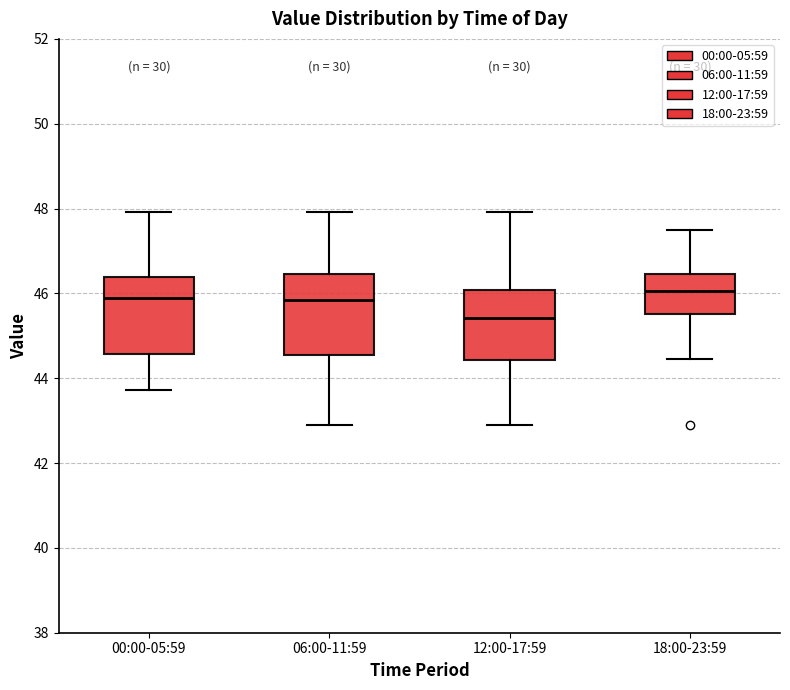

Reading left to right, transcribe this box plot: for each box, give where its median line is, the range the box spans, and where its two whiskers end, as read against the y-axis. The values are not printed on the chart, so give them approximately, as read against the axis.

00:00-05:59: median 45.8, box 44.6 to 46.4, whiskers 43.8 to 48.0
06:00-11:59: median 45.8, box 44.6 to 46.4, whiskers 43.0 to 48.0
12:00-17:59: median 45.4, box 44.4 to 46.0, whiskers 43.0 to 48.0
18:00-23:59: median 46.0, box 45.6 to 46.4, whiskers 44.4 to 47.4